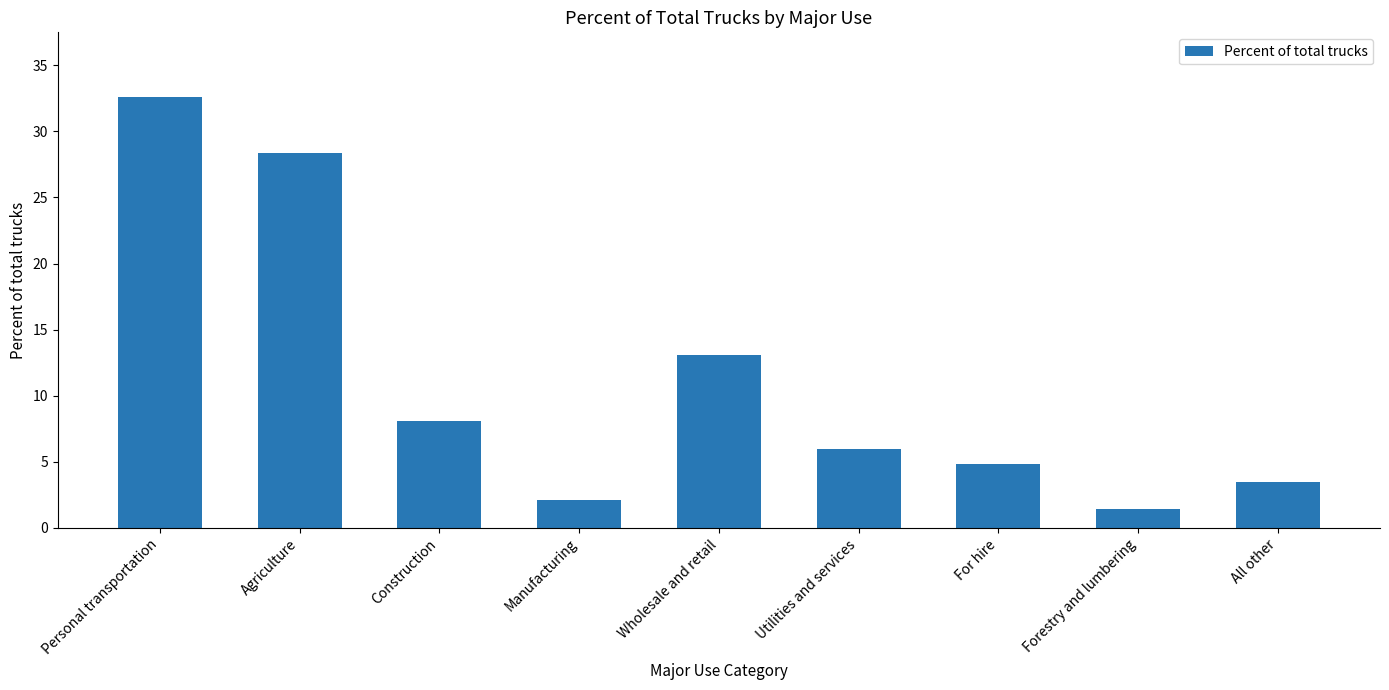

Reading left to right, what are all the values shown in this chart?

32.6	28.4	8.1	2.1	13.1	6.0	4.8	1.4	3.5